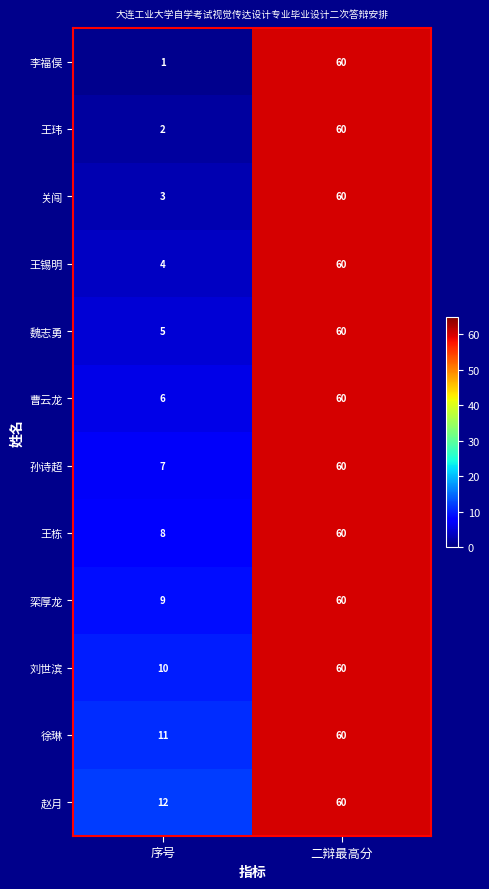

Reading left to right, transcribe all the data shown in this chart.

李福俣: 序号=1	二辩最高分=60
王玮: 序号=2	二辩最高分=60
关闯: 序号=3	二辩最高分=60
王锡明: 序号=4	二辩最高分=60
魏志勇: 序号=5	二辩最高分=60
曹云龙: 序号=6	二辩最高分=60
孙诗超: 序号=7	二辩最高分=60
王栋: 序号=8	二辩最高分=60
栾厚龙: 序号=9	二辩最高分=60
刘世滨: 序号=10	二辩最高分=60
徐琳: 序号=11	二辩最高分=60
赵月: 序号=12	二辩最高分=60